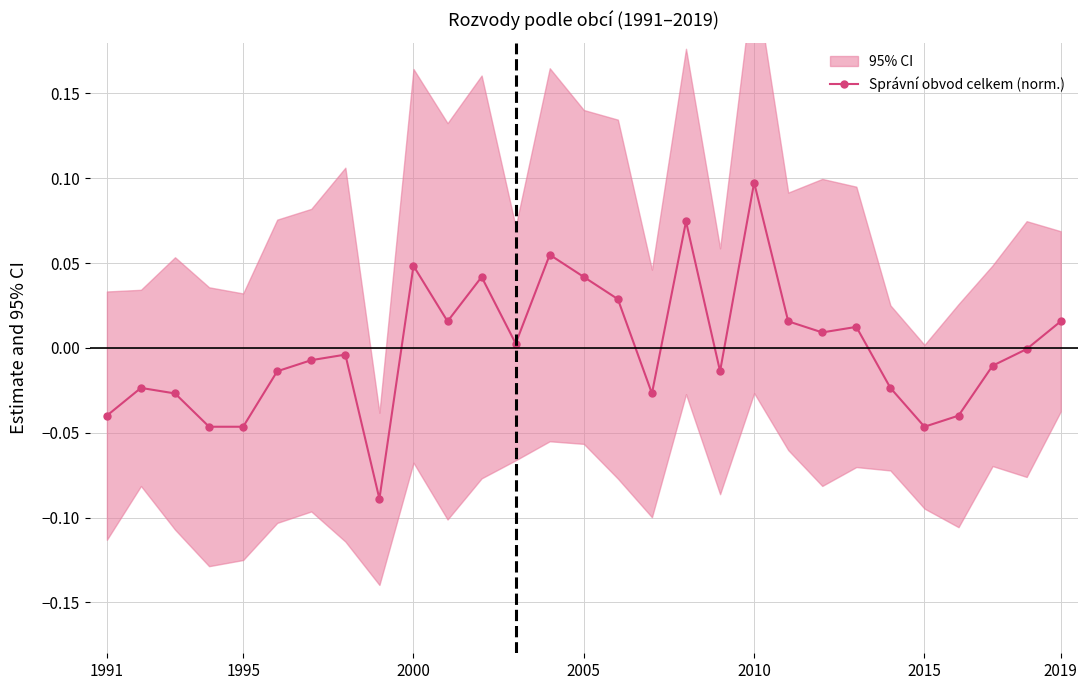

At which label does Správní obvod celkem (norm.) reach its peak?

2010